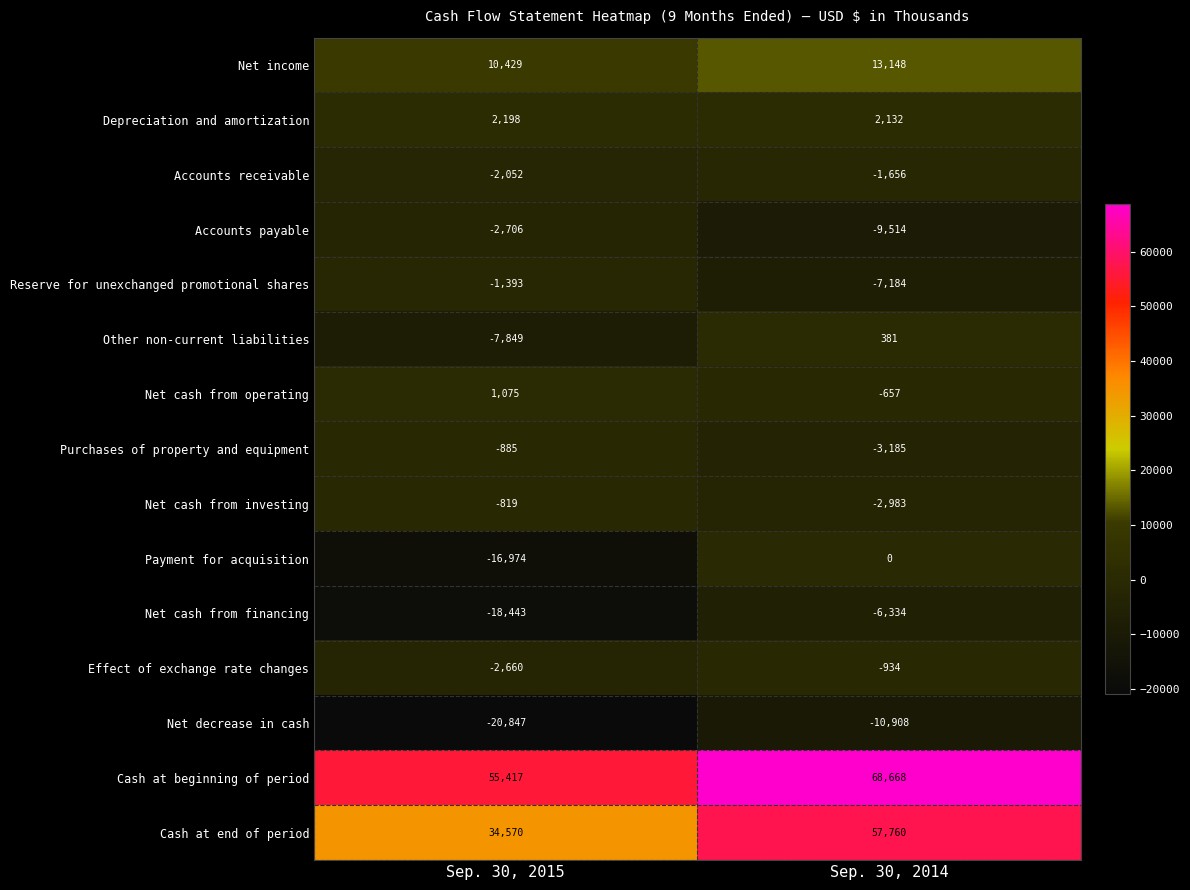

At which label is Payment for acquisition closest to -8487?

Sep. 30, 2015